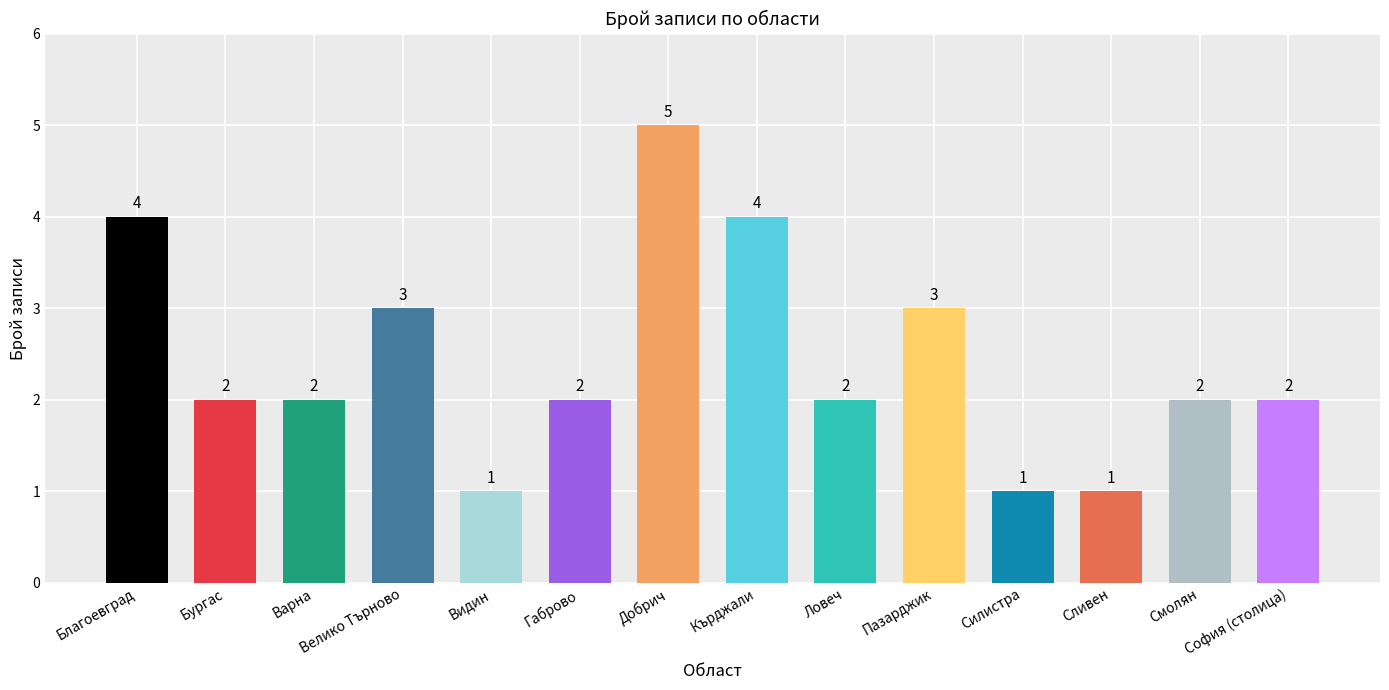

Reading left to right, extract all data points from this chart.

4	2	2	3	1	2	5	4	2	3	1	1	2	2